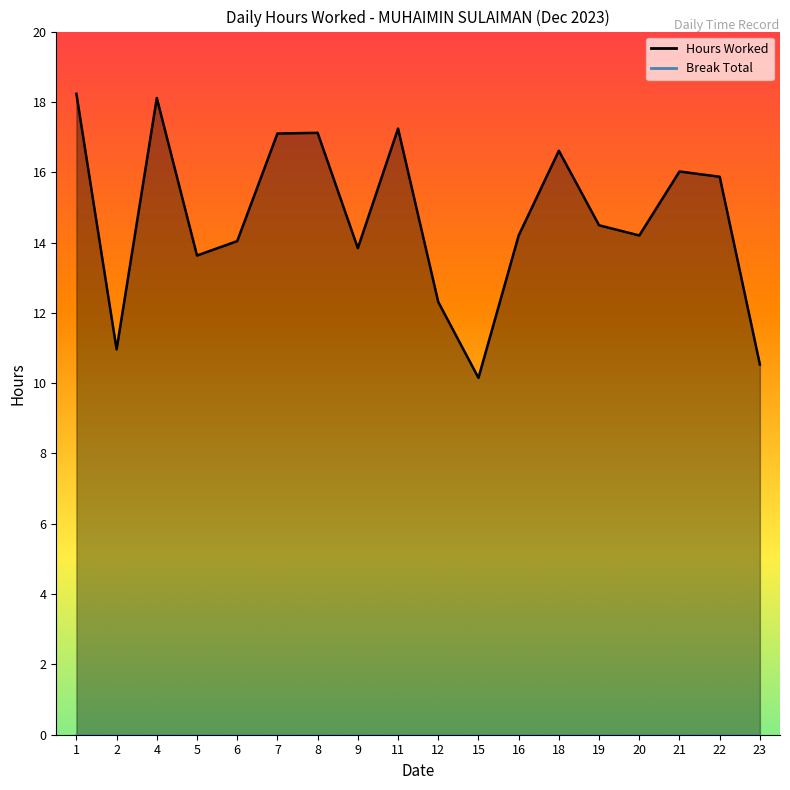

True or false: the data has more than 2 interior local peaks.

True